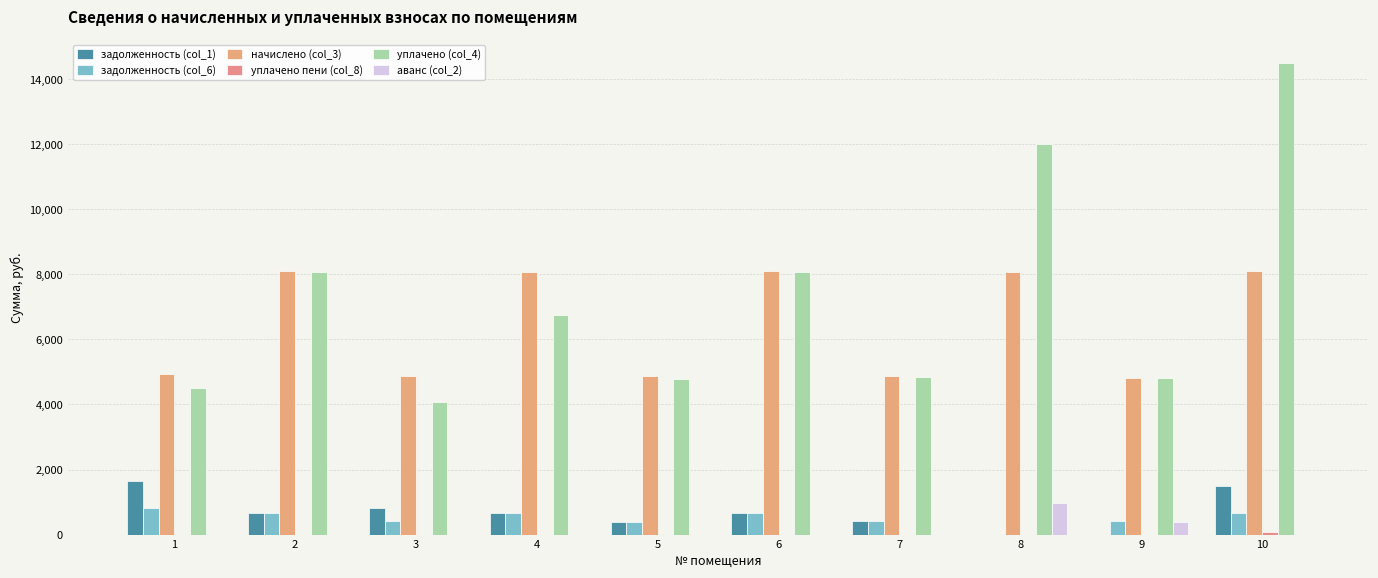

How many categories are shown in the chart?

10